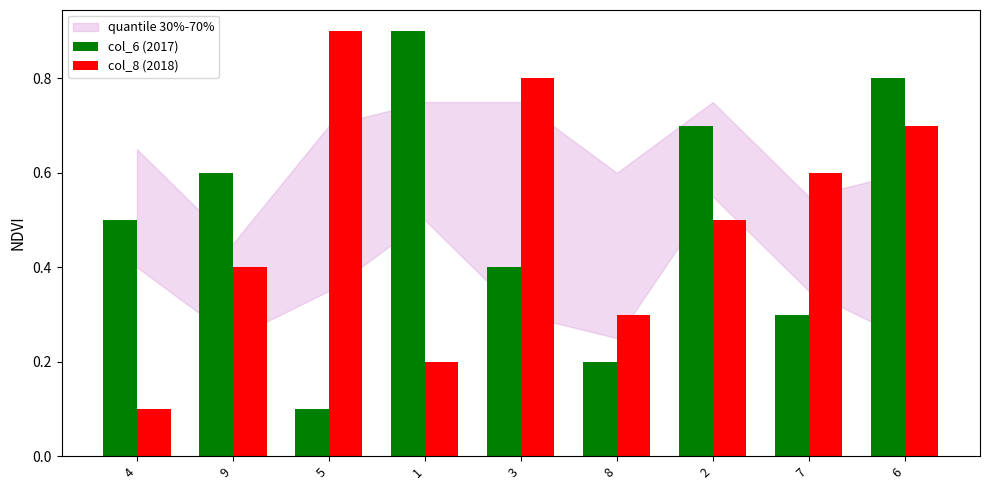

How many bars are there in total?

18